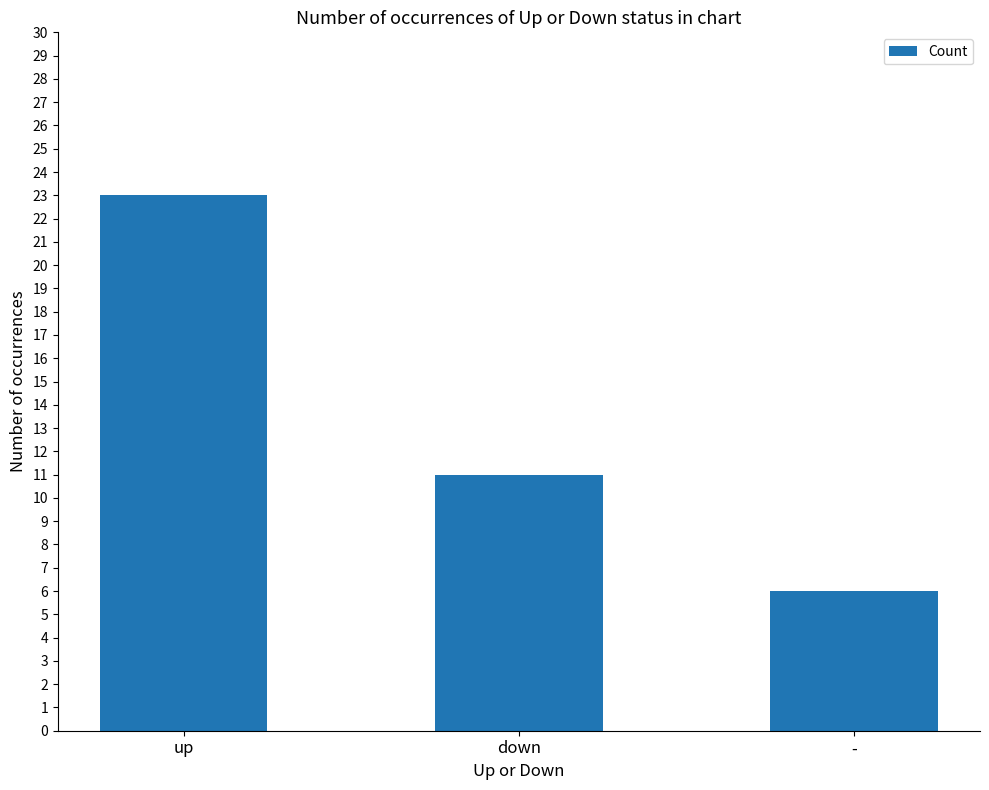

Approximately how many times larger is the value at - compared to up?

0.3